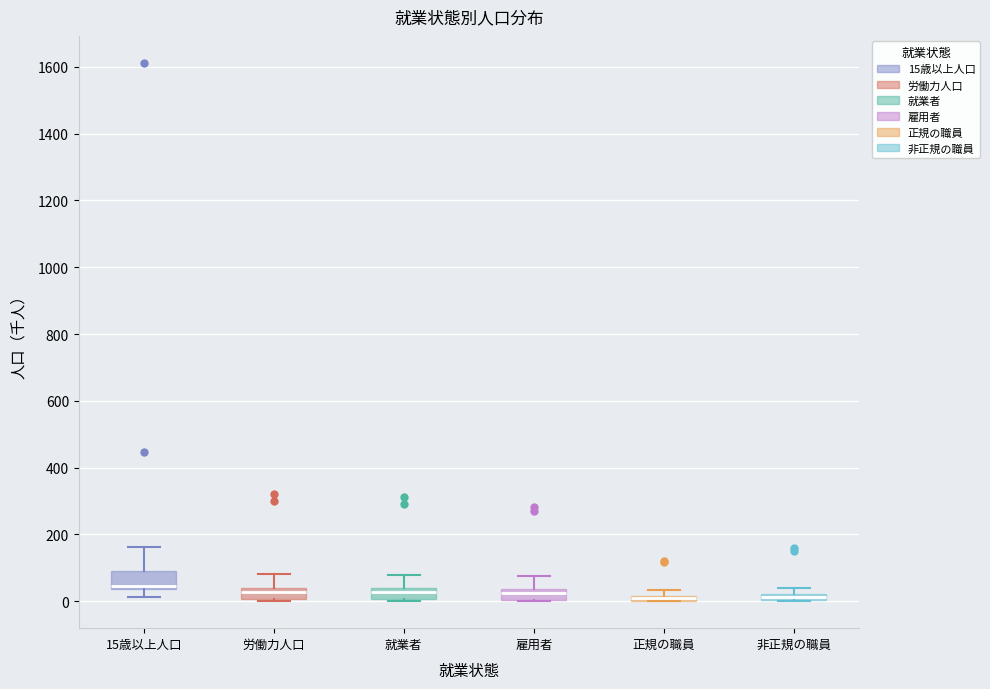

Comparing the boxes themselves (not the whiskers), which one is the tallest?

15歳以上人口